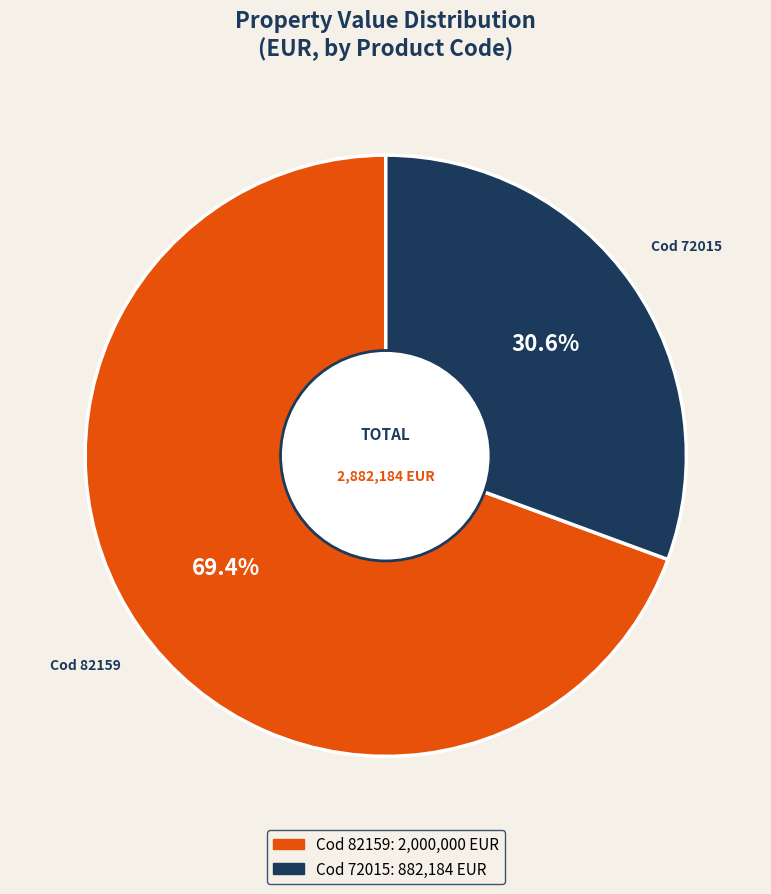

Is there a majority slice in this chart?

Yes